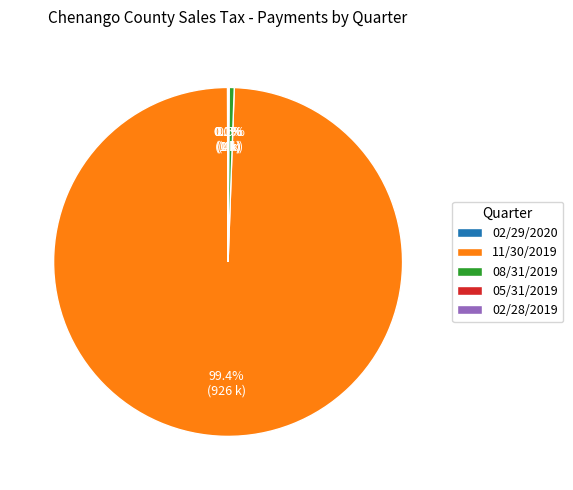

What is the largest slice in the pie chart?

11/30/2019